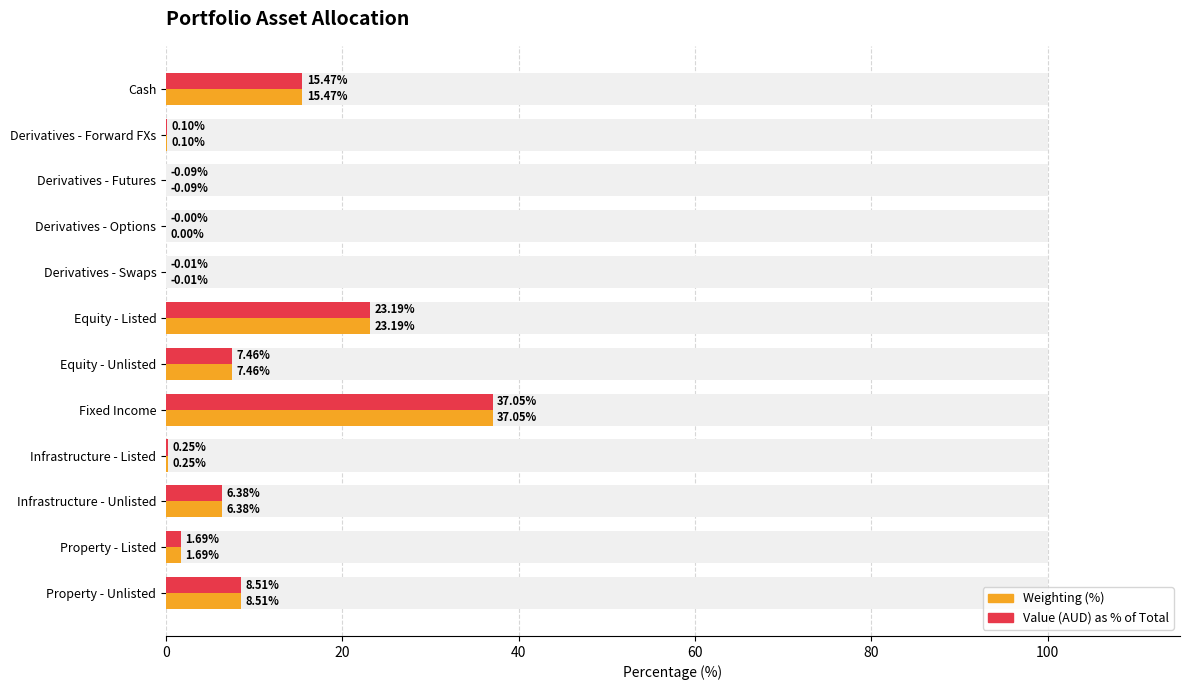

What is the maximum value shown in the chart?

37.1